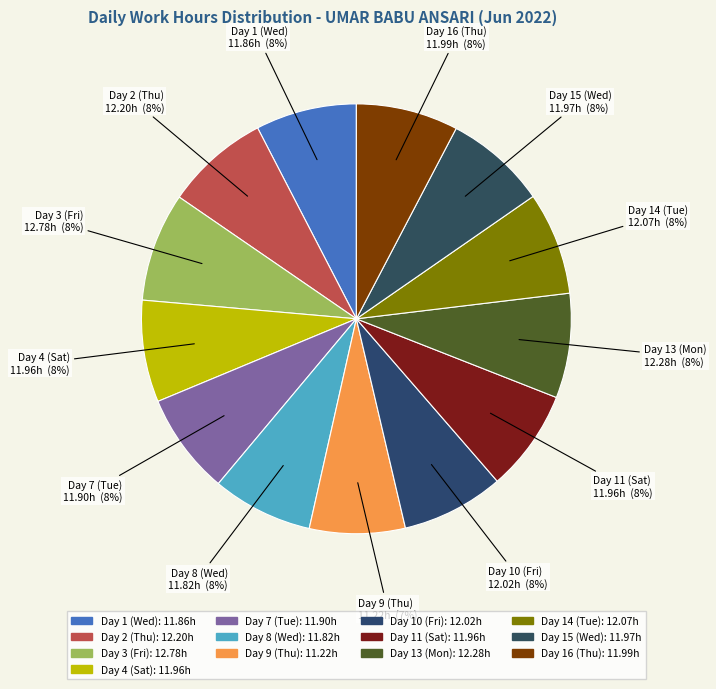

To the nearest percent, what is the average slice percentage?

8%